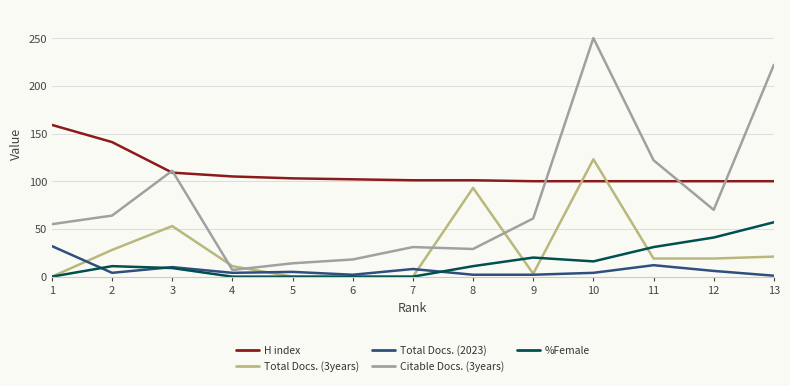

The Total Docs. (3years) series shows 0 at 1. True or false?

True